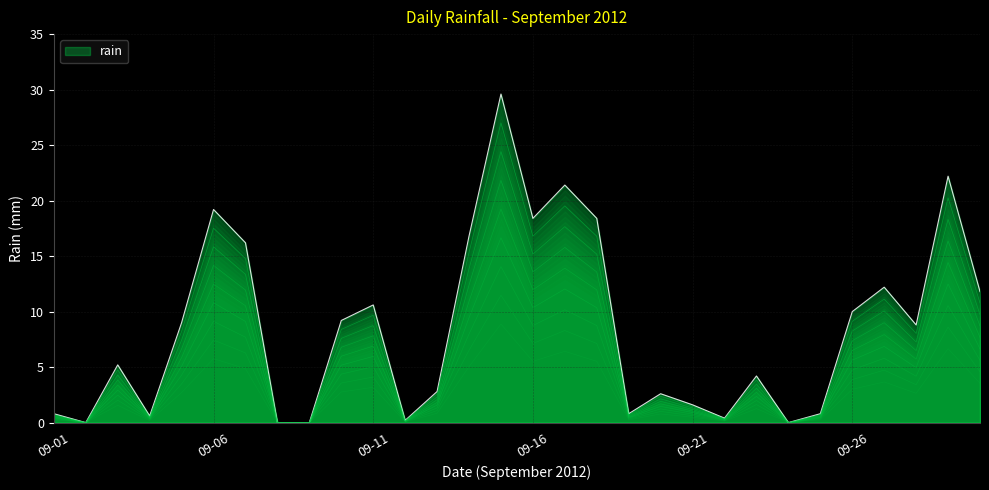

What is the maximum value for rain?

29.6